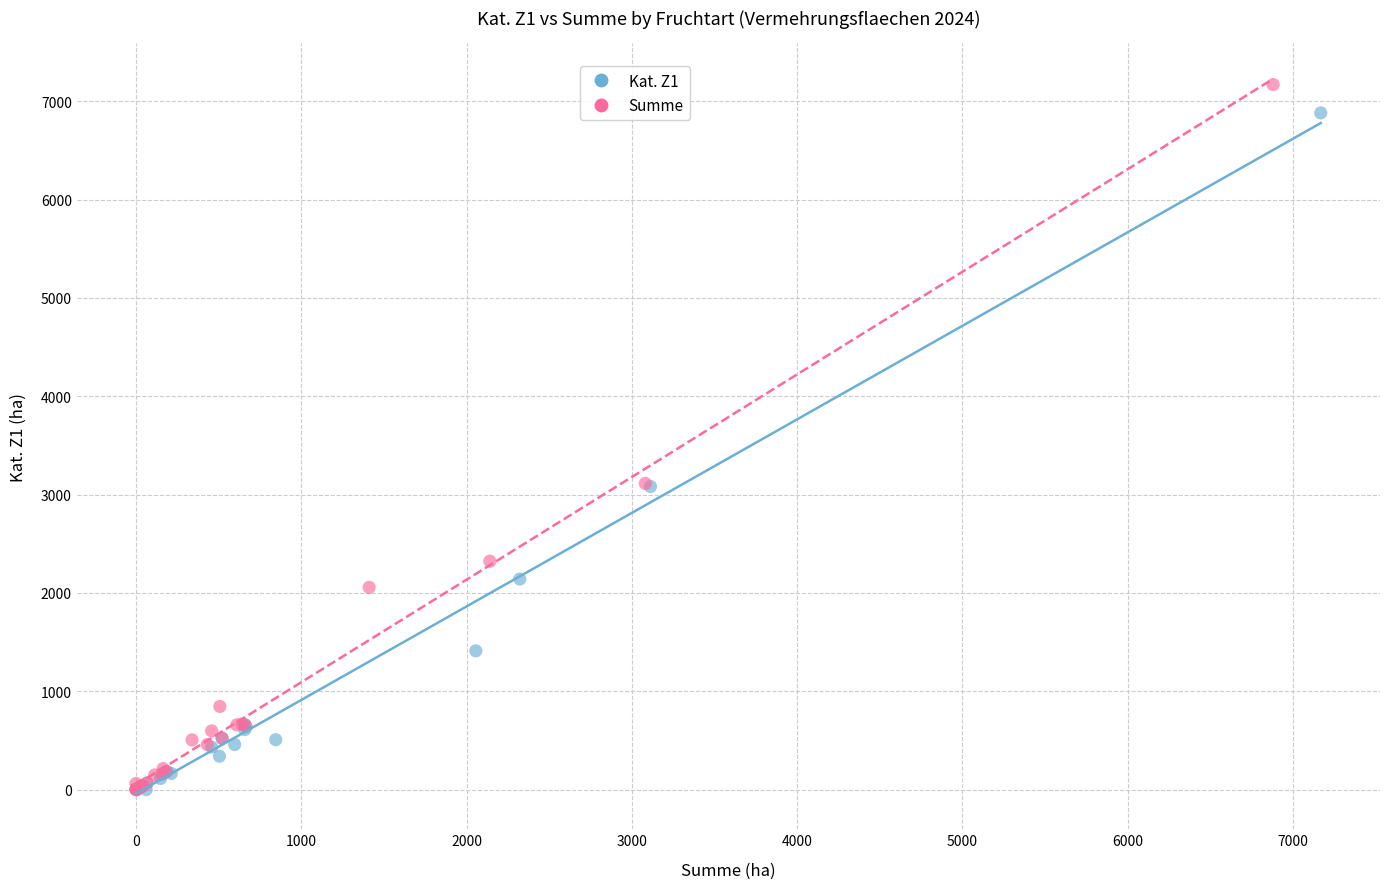

Which series has the largest Y range (max minus min)?

Summe